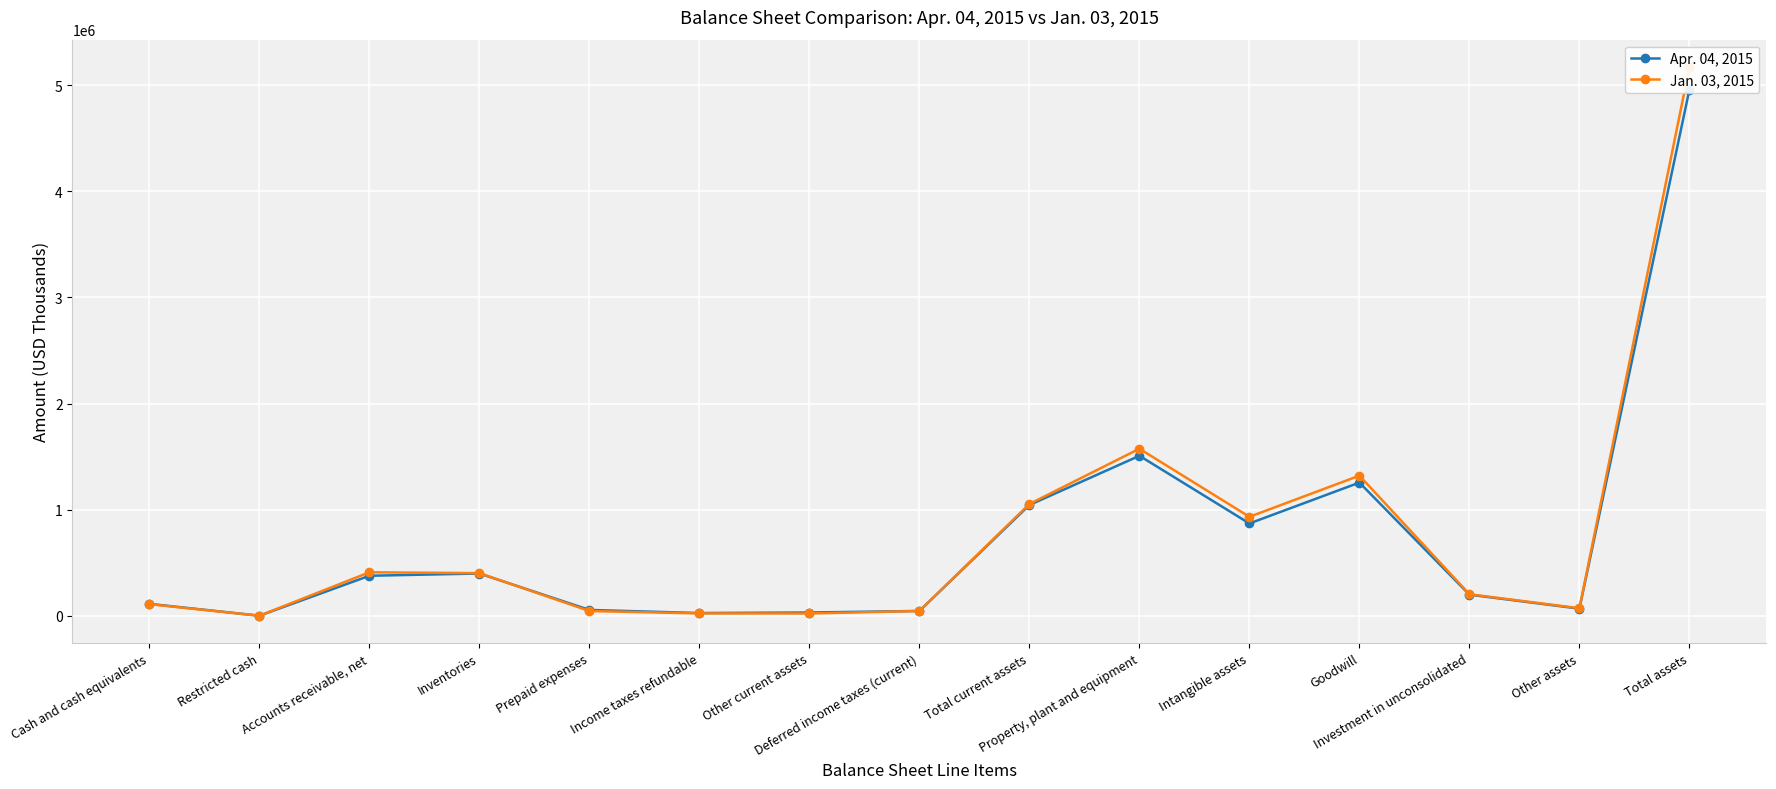

At which label does Jan. 03, 2015 first exceed 202712?

Accounts receivable, net